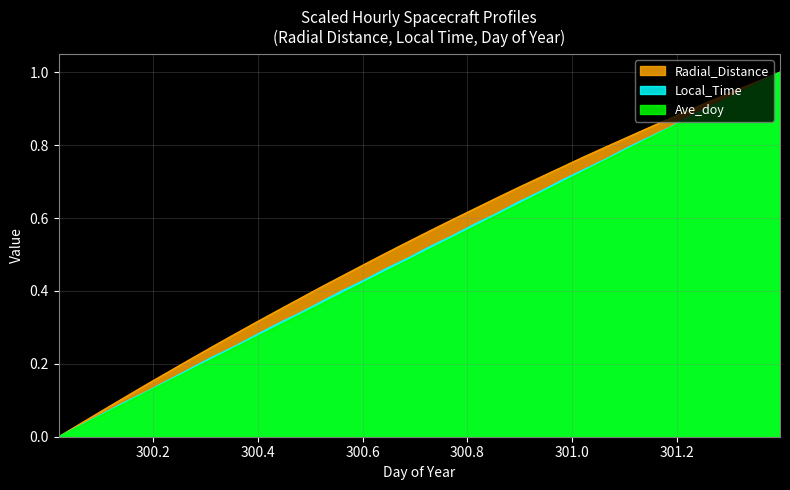

True or false: Local_Time has more than 0 points higher than both neighbors.

False